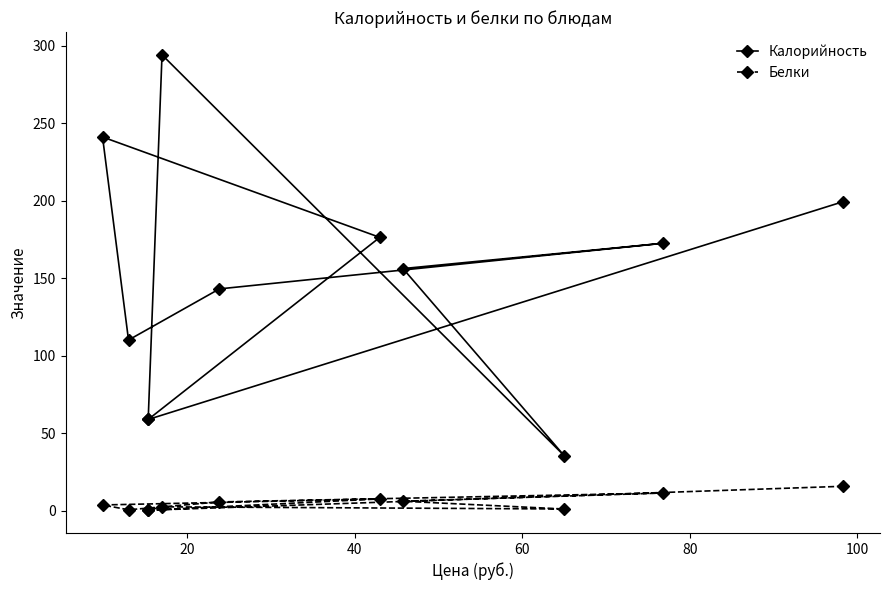

True or false: Белки and Калорийность intersect in this chart.

False